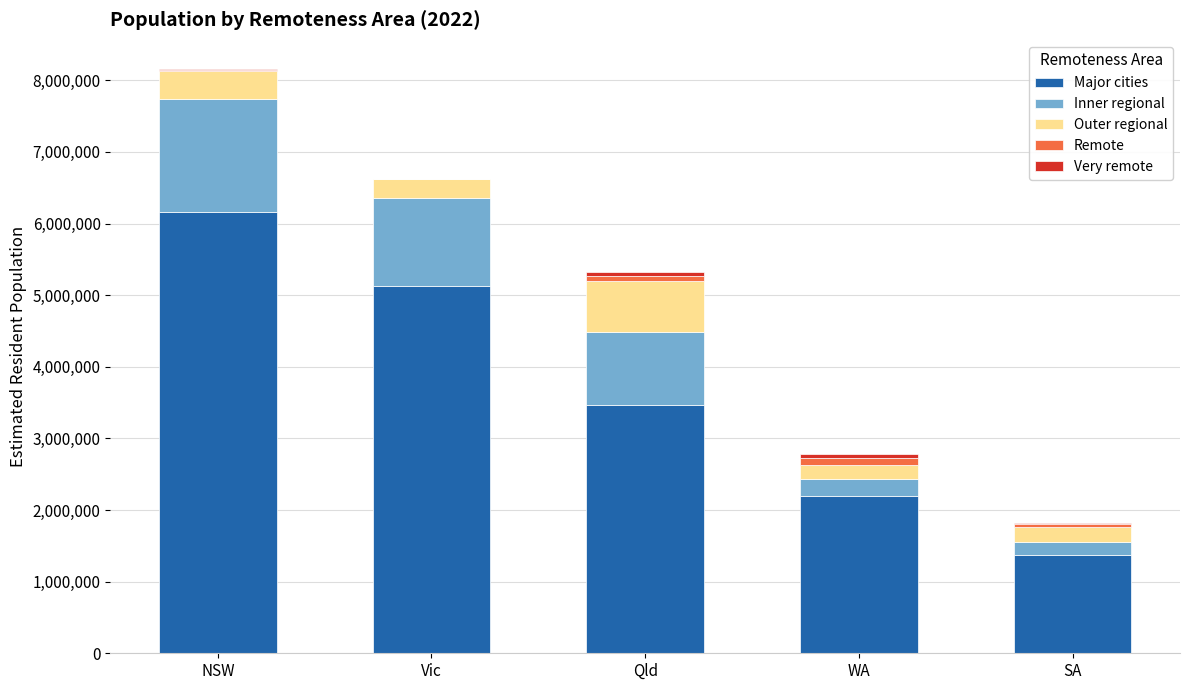

At which label does Major cities reach its peak?

NSW